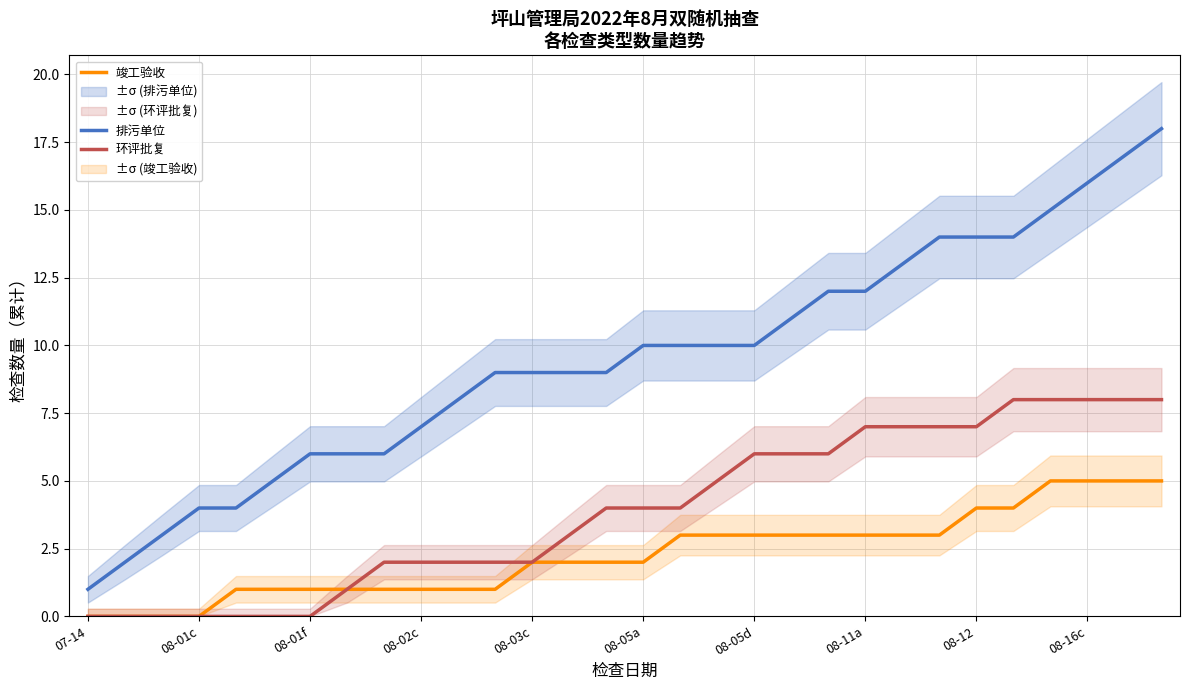

What is the approximate value of 排污单位 at 08-16c, to the nearest 5?

15